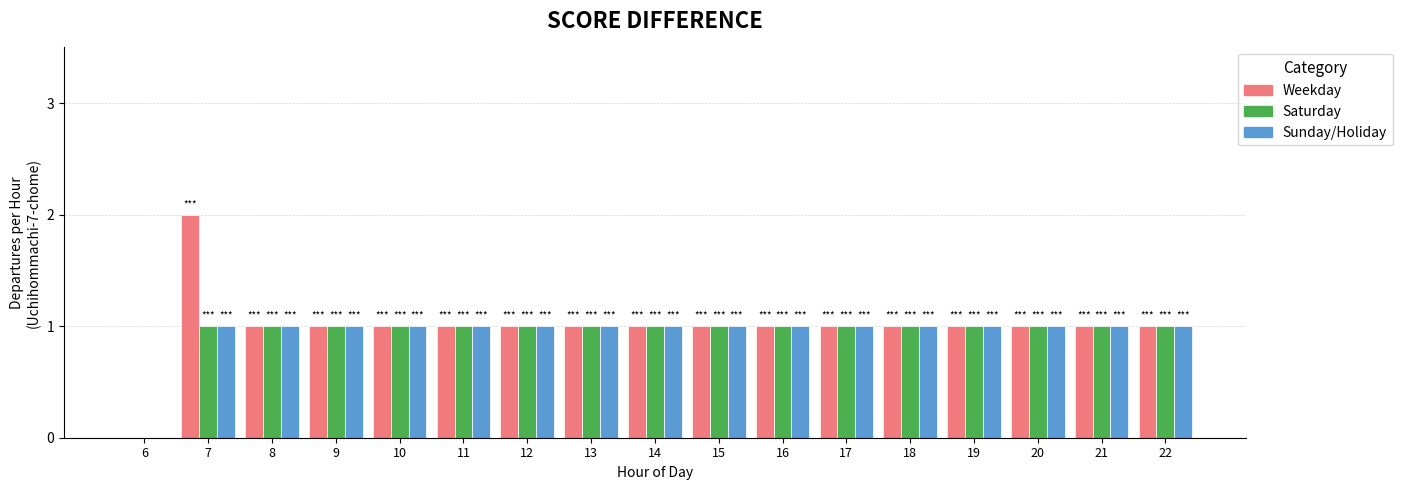

What is the total value across all series at 14?

3